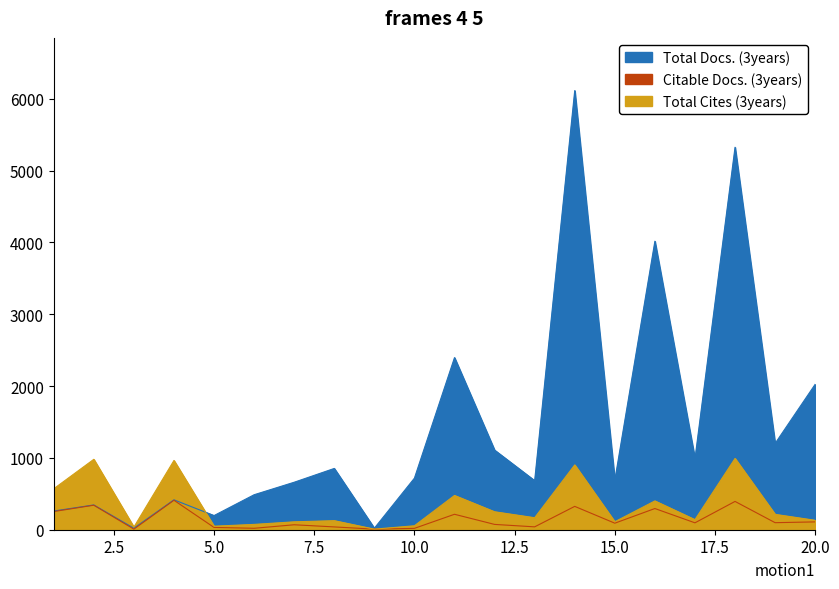

What value does the Citable Docs. (3years) series have at 19, to the nearest 5?

100